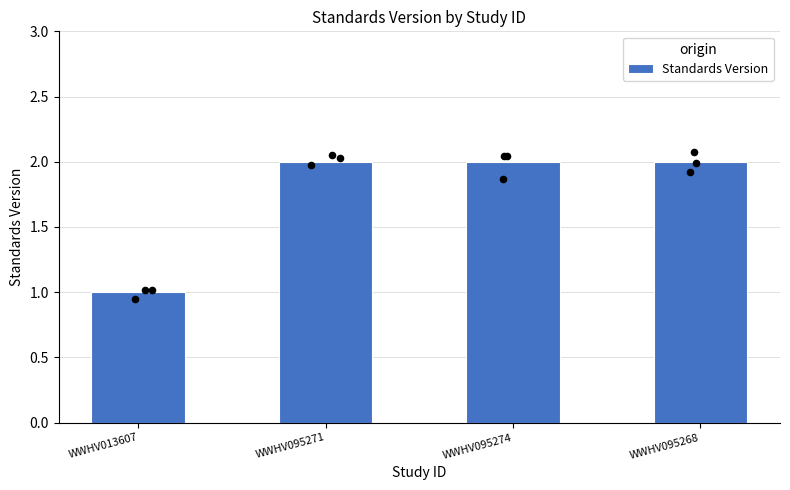

Between WWHV013607 and WWHV095268, which is larger?

WWHV095268